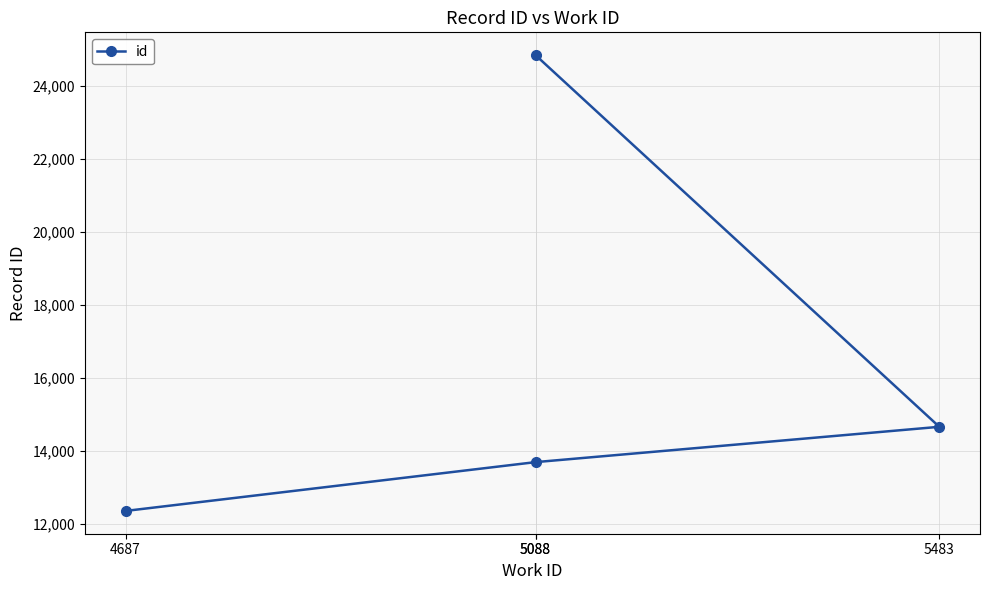

What is the ratio of the value at 4687 to the value at 5088?

0.5